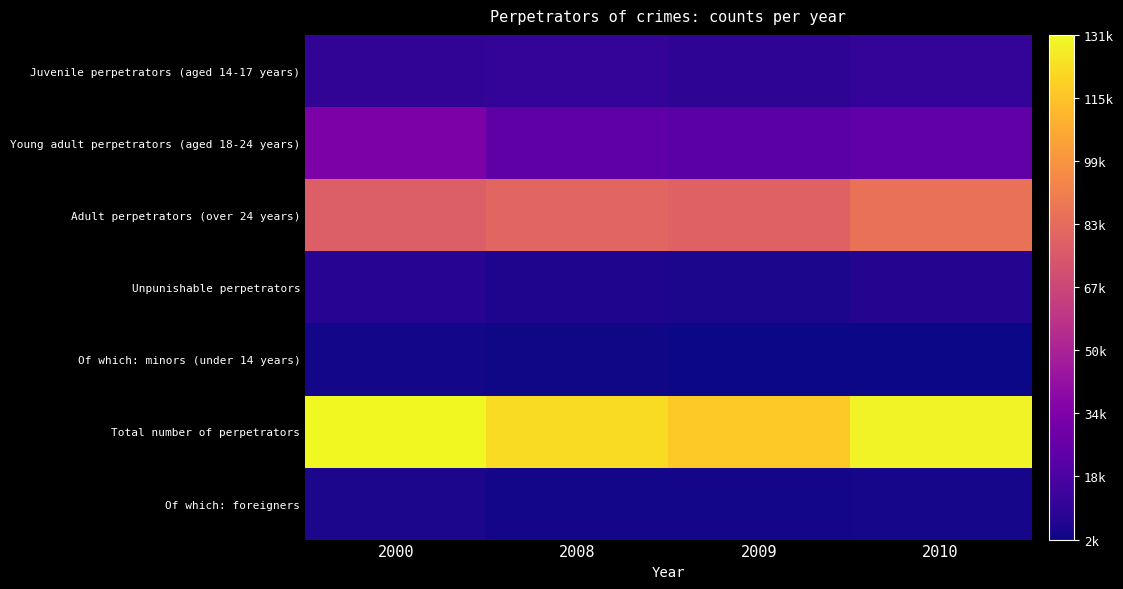

What is the maximum value shown in the chart?

131459